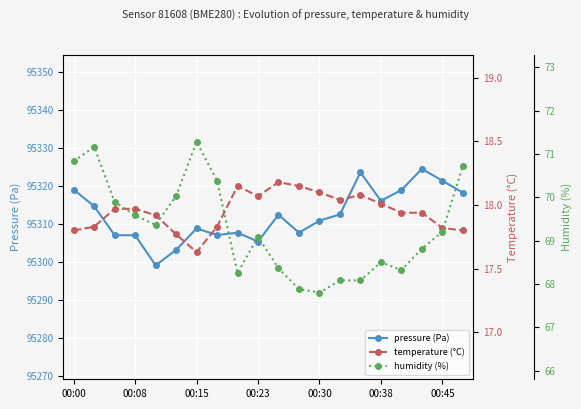

Reading left to right, extract all data points from this chart.

pressure (Pa): 95319.0	95314.6	95307.0	95307.0	95299.1	95303.1	95308.8	95307.1	95307.7	95305.3	95312.4	95307.7	95310.8	95312.5	95323.6	95316.1	95318.9	95324.5	95321.4	95318.2
temperature (°C): 17.8	17.8	18.0	18.0	17.9	17.8	17.6	17.8	18.1	18.1	18.2	18.1	18.1	18.0	18.1	18.0	17.9	17.9	17.8	17.8
humidity (%): 70.8	71.2	69.9	69.6	69.4	70.0	71.3	70.4	68.2	69.1	68.4	67.9	67.8	68.1	68.1	68.5	68.3	68.8	69.2	70.7